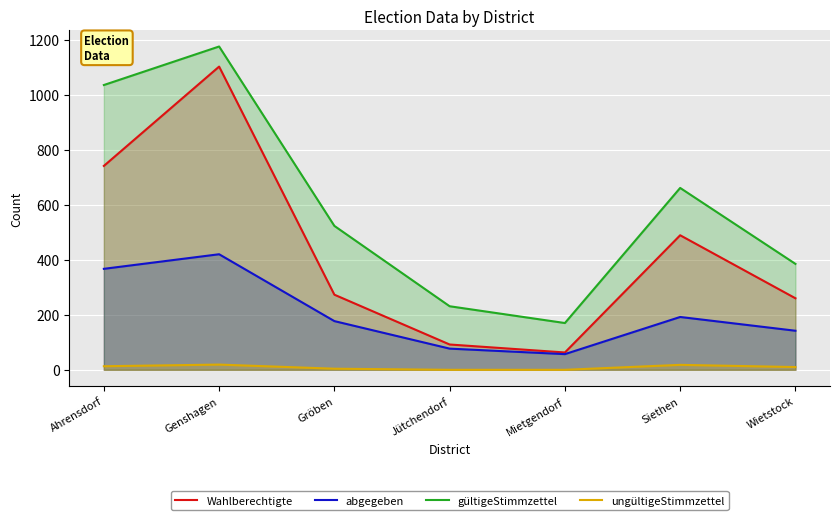

How many lines are shown in the chart?

4